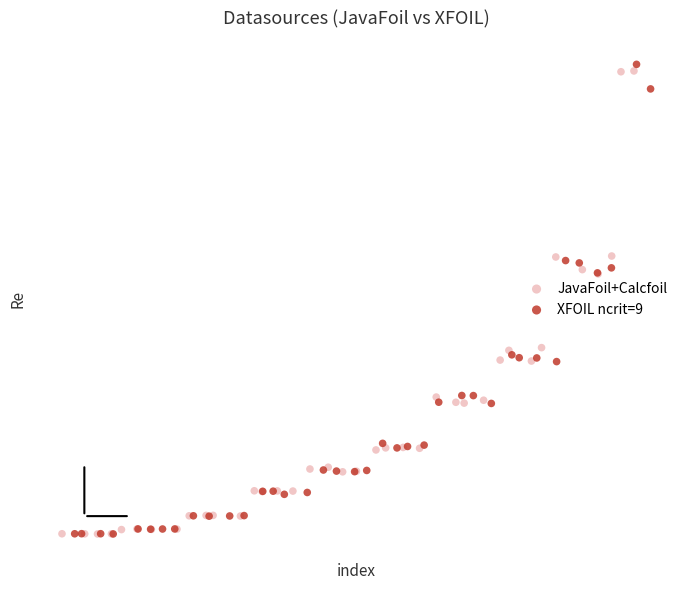

What are all the series names shown in the legend?

JavaFoil+Calcfoil, XFOIL ncrit=9